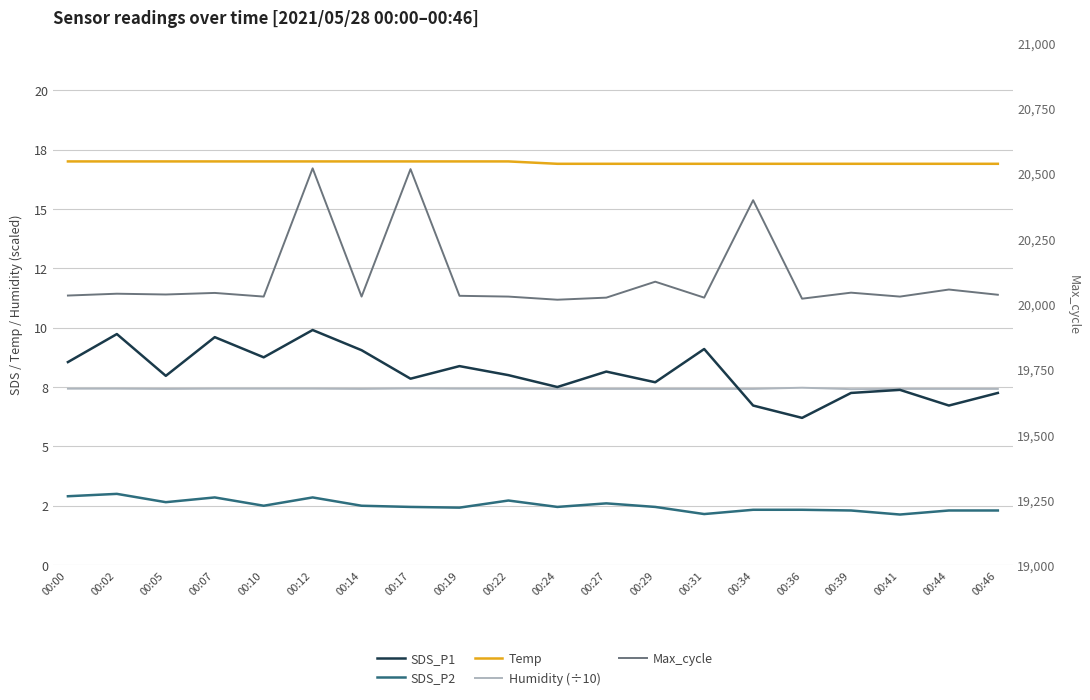

At 00:24, list the series in order from smallest to largest.

SDS_P2, Humidity (÷10), SDS_P1, Temp, Max_cycle